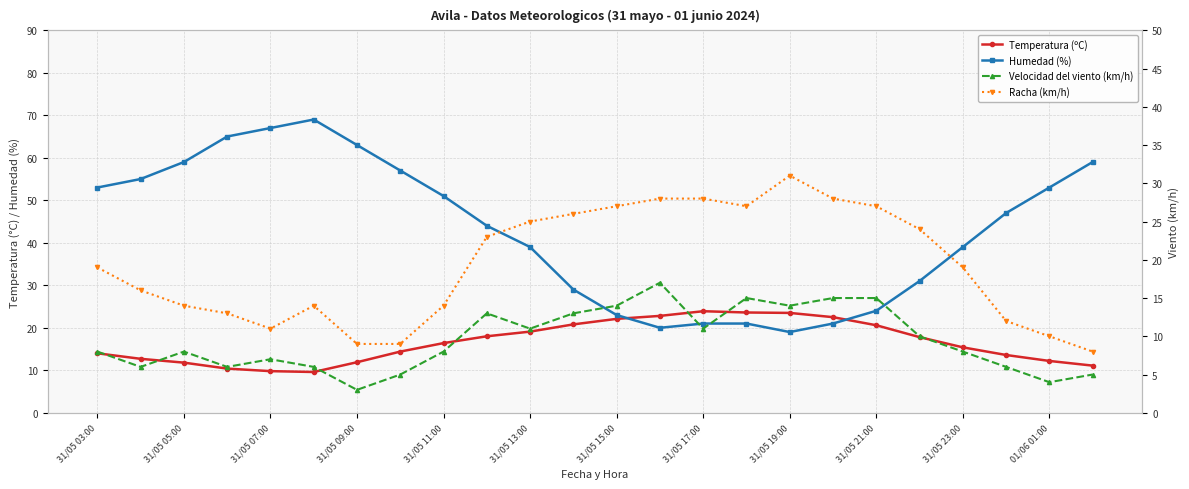

Read the Temperatura (ºC) value at 13.

22.8